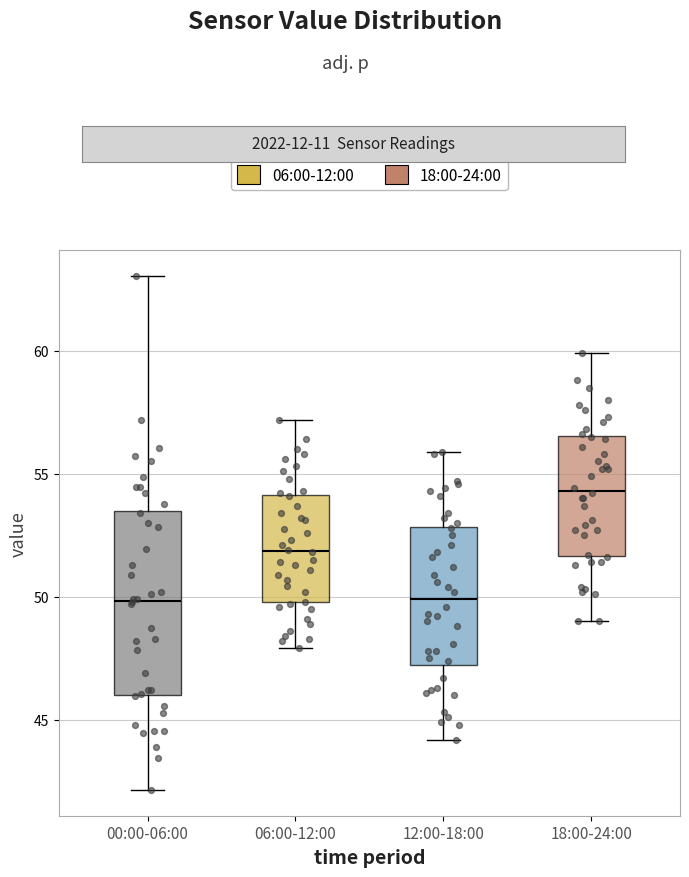

Reading left to right, read every box against the y-axis: the position of its median line, the range the box covers, and the ends of its whiskers. The values are not printed on the chart, so give them approximately, as read against the axis.

00:00-06:00: median 50.0, box 46.0 to 53.5, whiskers 42.0 to 63.0
06:00-12:00: median 52.0, box 50.0 to 54.0, whiskers 48.0 to 57.0
12:00-18:00: median 50.0, box 47.0 to 53.0, whiskers 44.0 to 56.0
18:00-24:00: median 54.5, box 51.5 to 56.5, whiskers 49.0 to 60.0